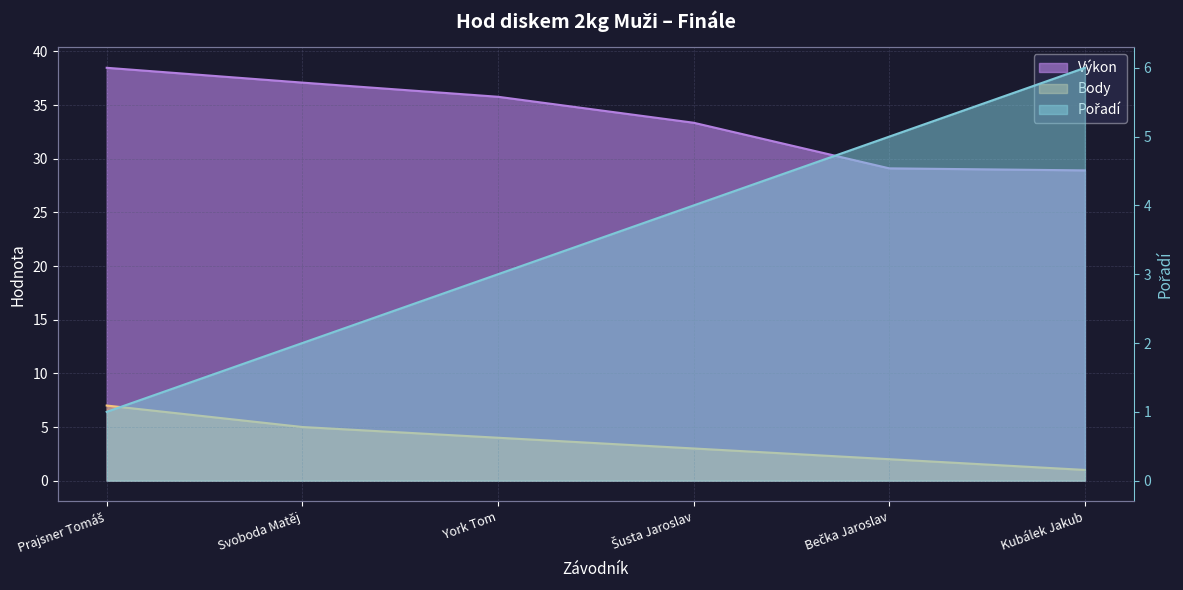

Rank the series at York Tom from highest to lowest value.

Výkon, Body, Pořadí